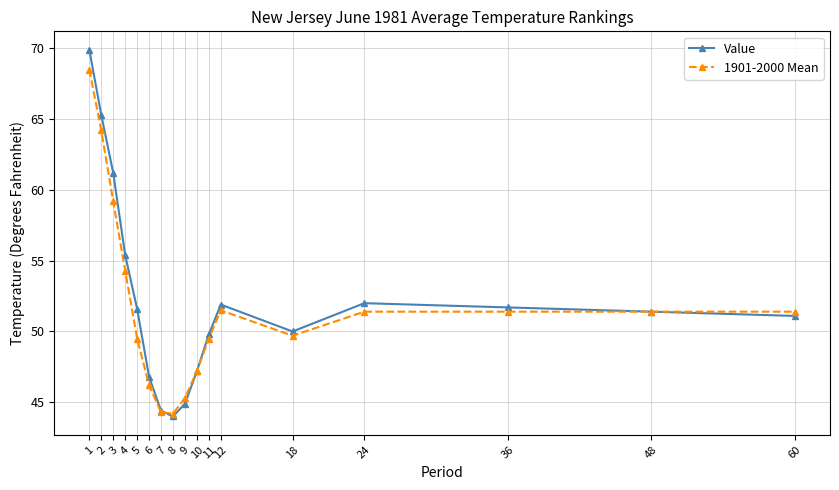

What are all the series names shown in the legend?

Value, 1901-2000 Mean